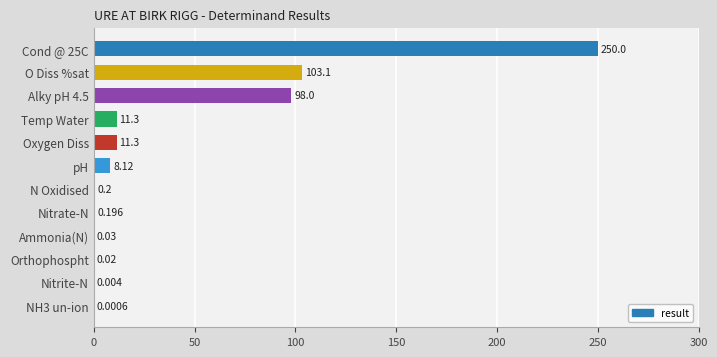

Which has a higher value, Nitrate-N or O Diss %sat?

O Diss %sat